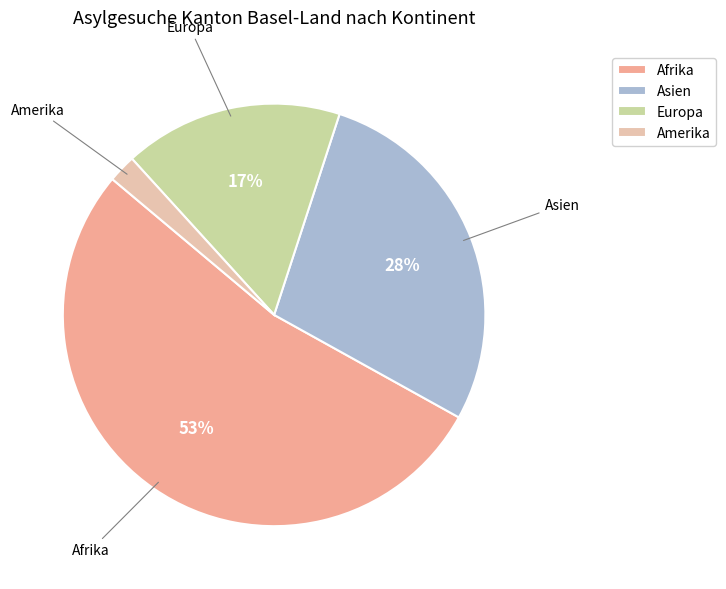

Rank the categories by value from lowest to highest.

Amerika, Europa, Asien, Afrika